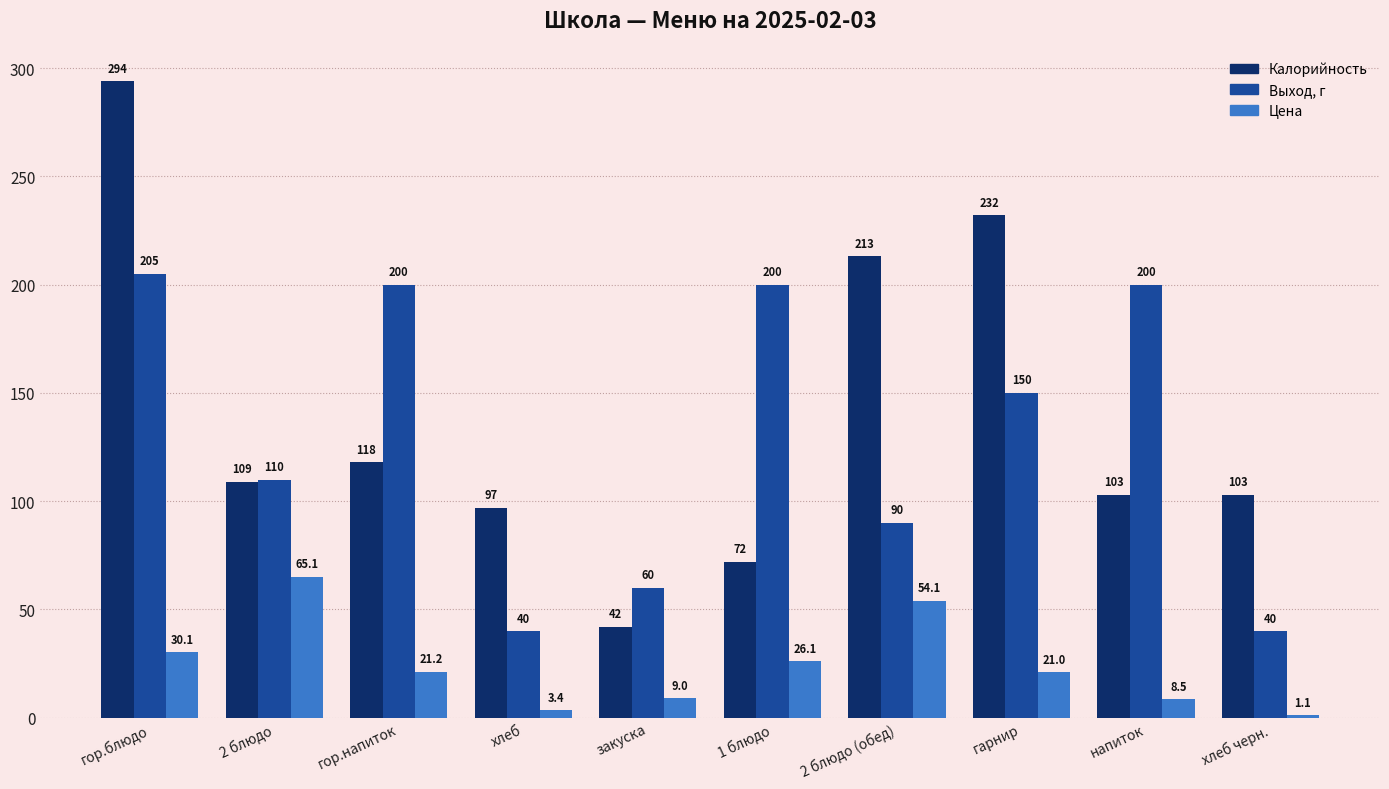

What is the approximate value of Калорийность at 2 блюдо?

109.0